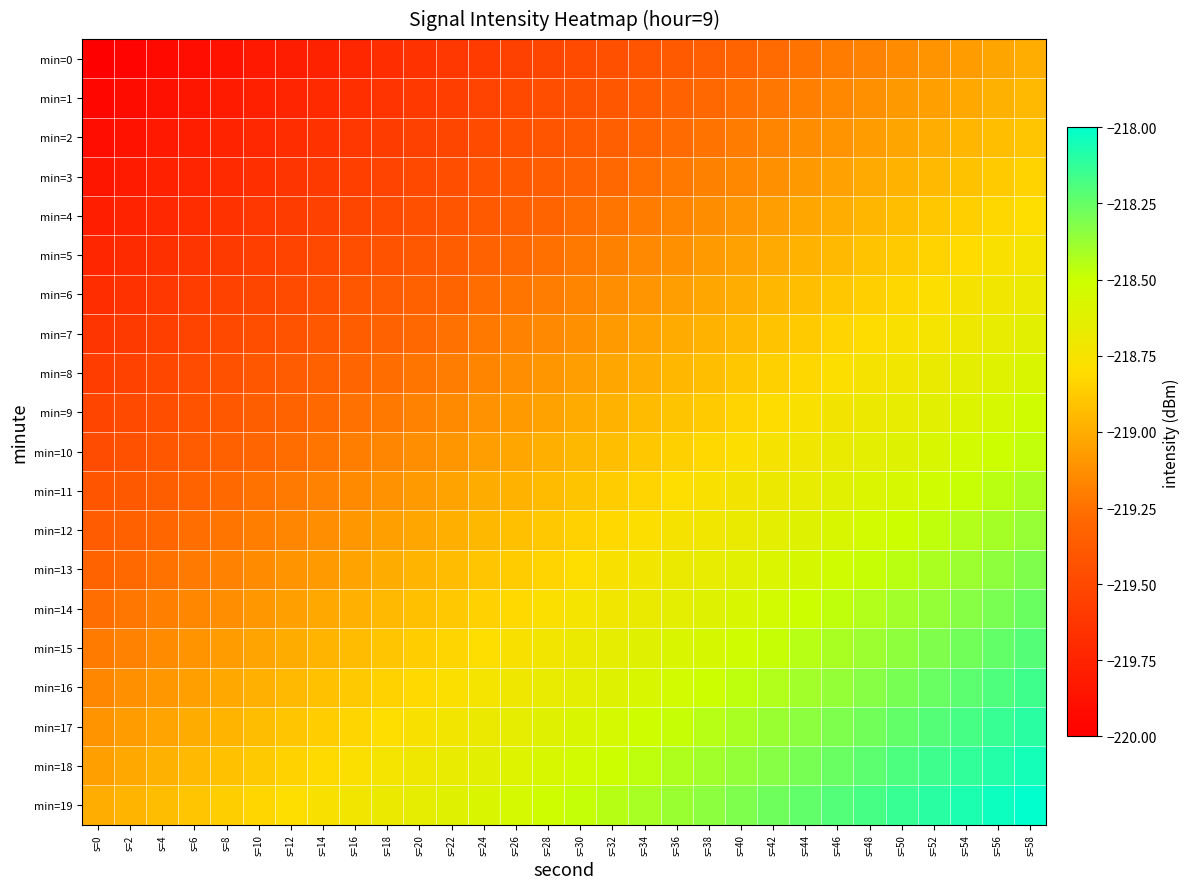

Which label corresponds to the largest value in the chart?

s=58